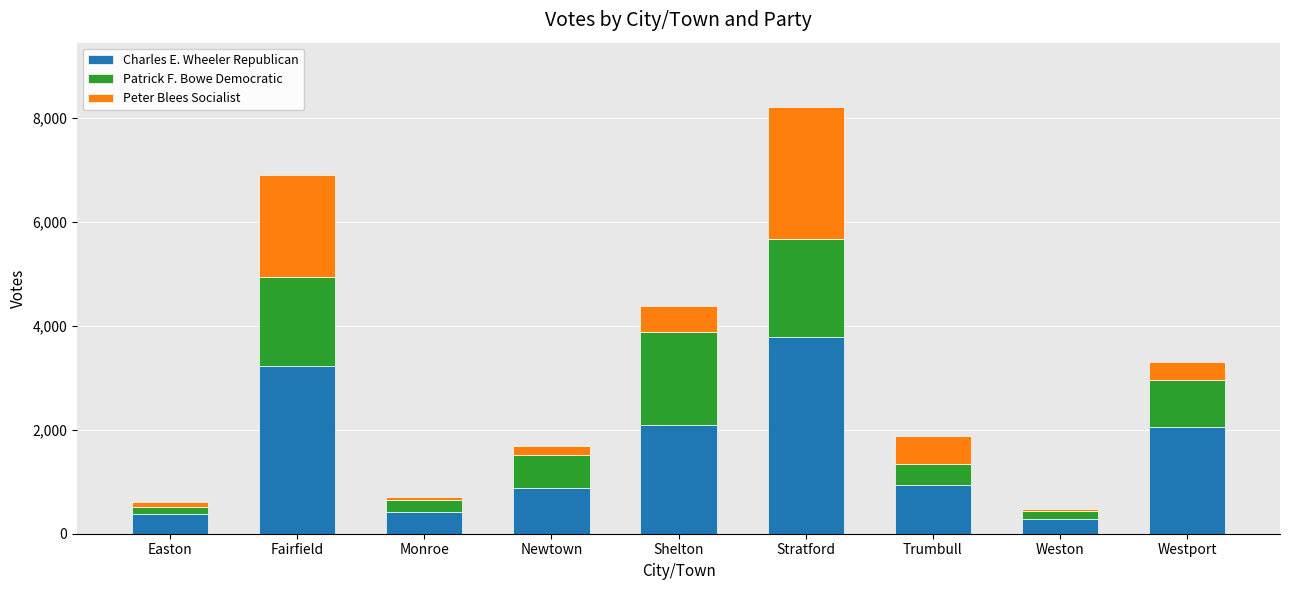

What is the minimum value for Charles E. Wheeler Republican?

288